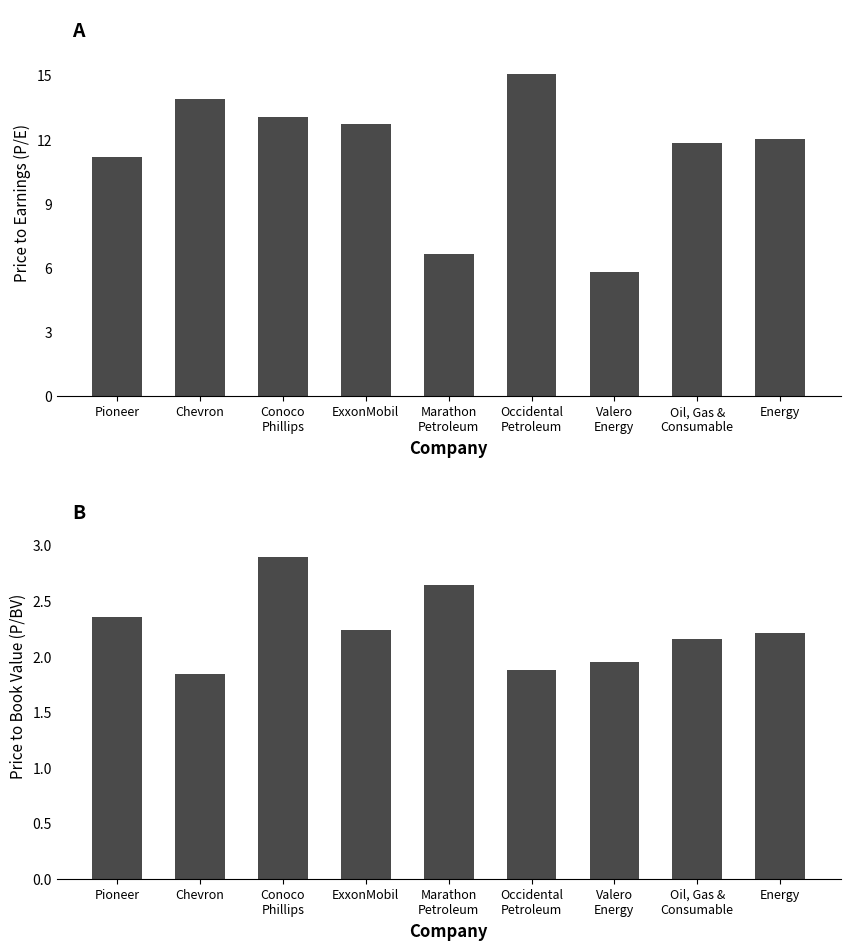

Reading left to right, extract all data points from this chart.

Price to earnings (P/E): 11.2	13.9	13.1	12.7	6.7	15.1	5.8	11.8	12.0
Price to book value (P/BV): 2.4	1.8	2.9	2.2	2.6	1.9	1.9	2.2	2.2